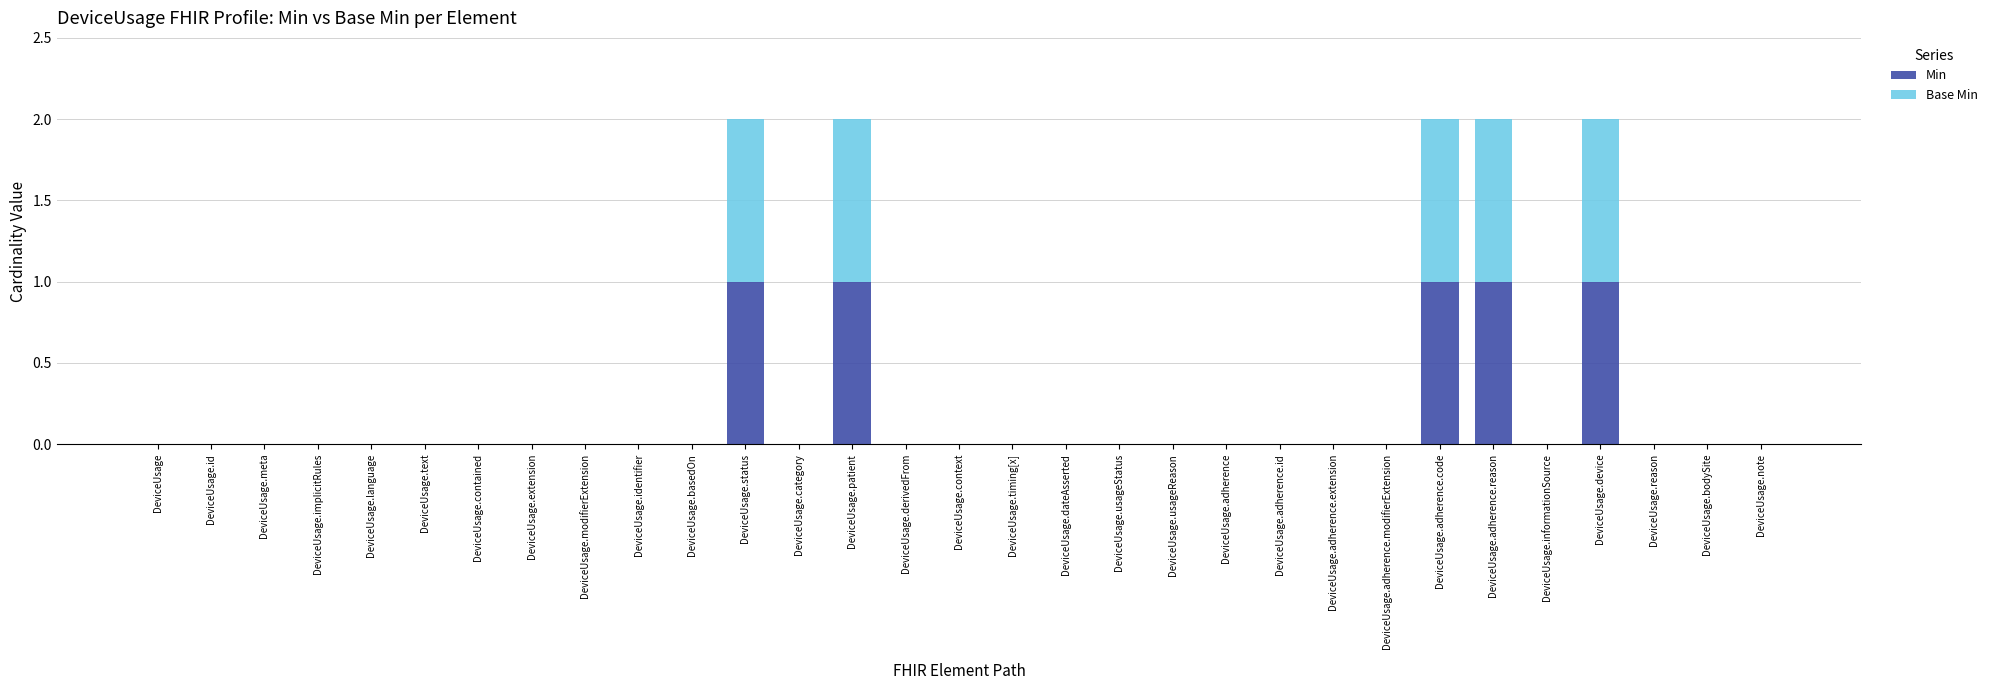

The Min series shows -1 at DeviceUsage.meta. True or false?

False